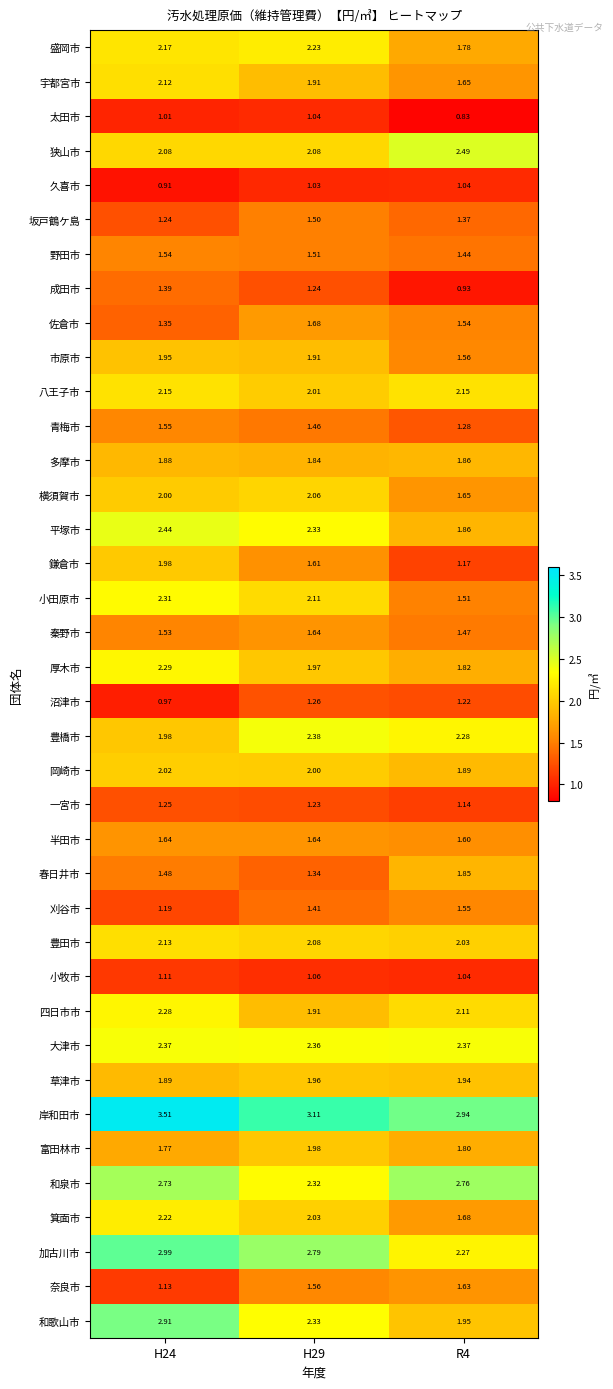

Is the value of 小牧市 at H24 greater than the value of 盛岡市 at H29?

No